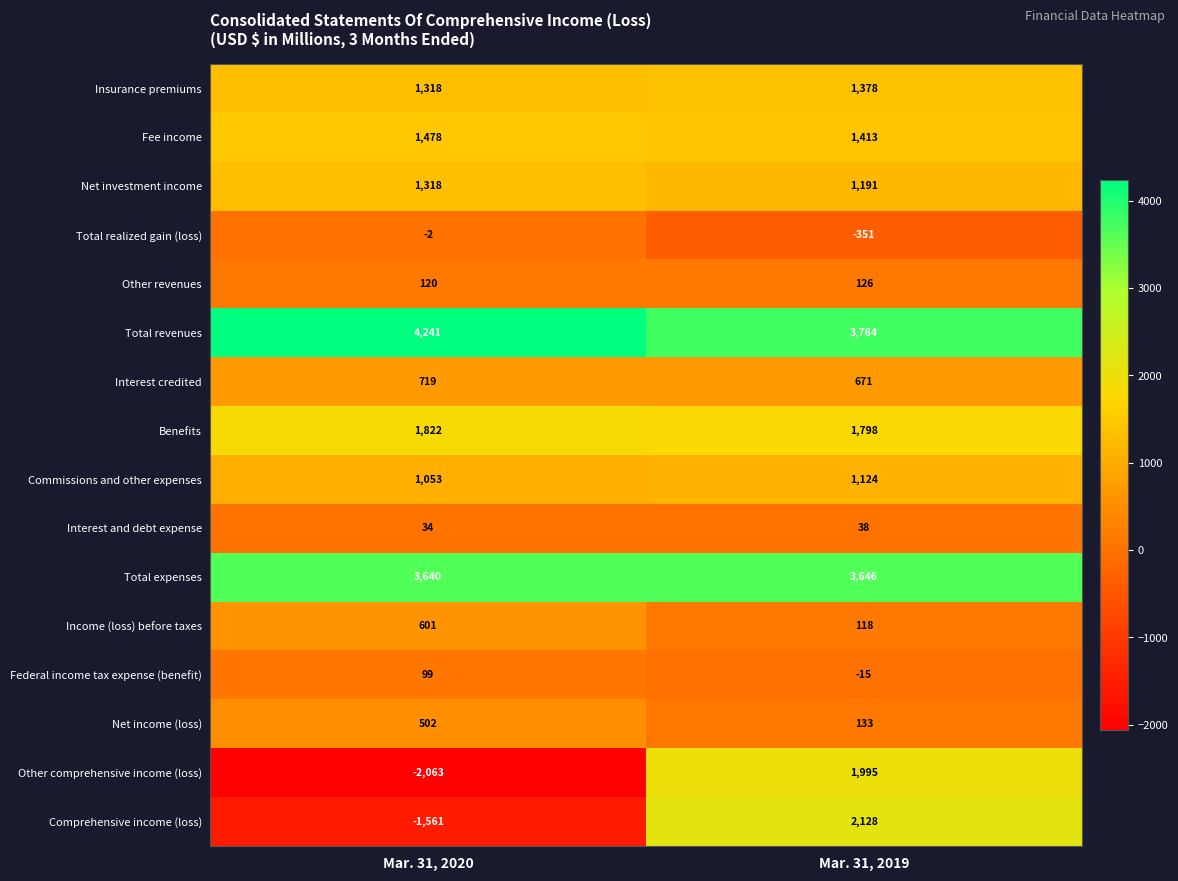

Which series changed the most between Mar. 31, 2020 and Mar. 31, 2019?

Other comprehensive income (loss)